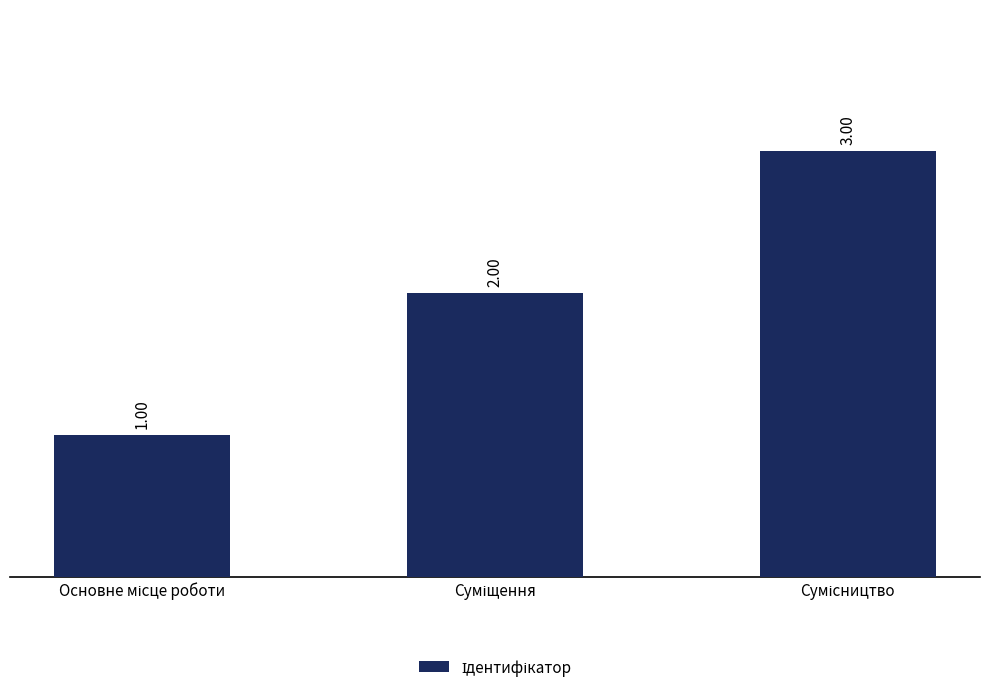

What is the sum of all values?

6